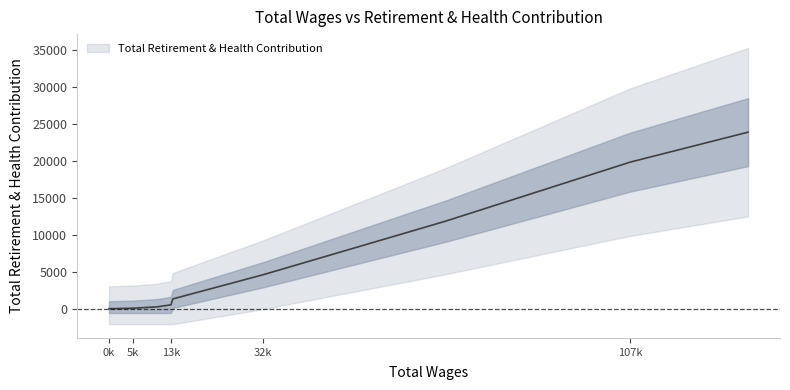

How many lines are shown in the chart?

1